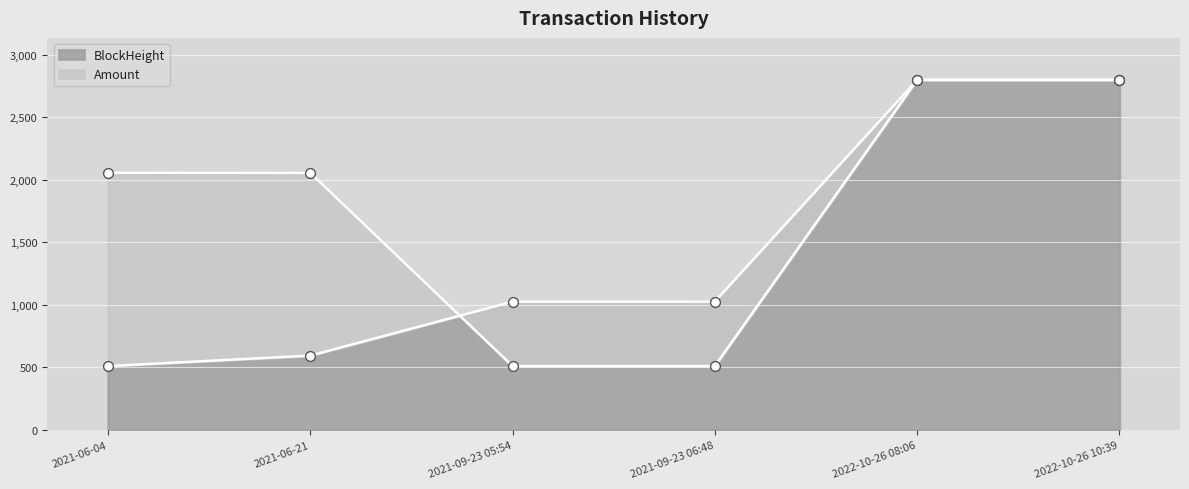

Is the value of Amount at 2021-09-23 06:48 greater than the value of BlockHeight at 2022-10-26 10:39?

No